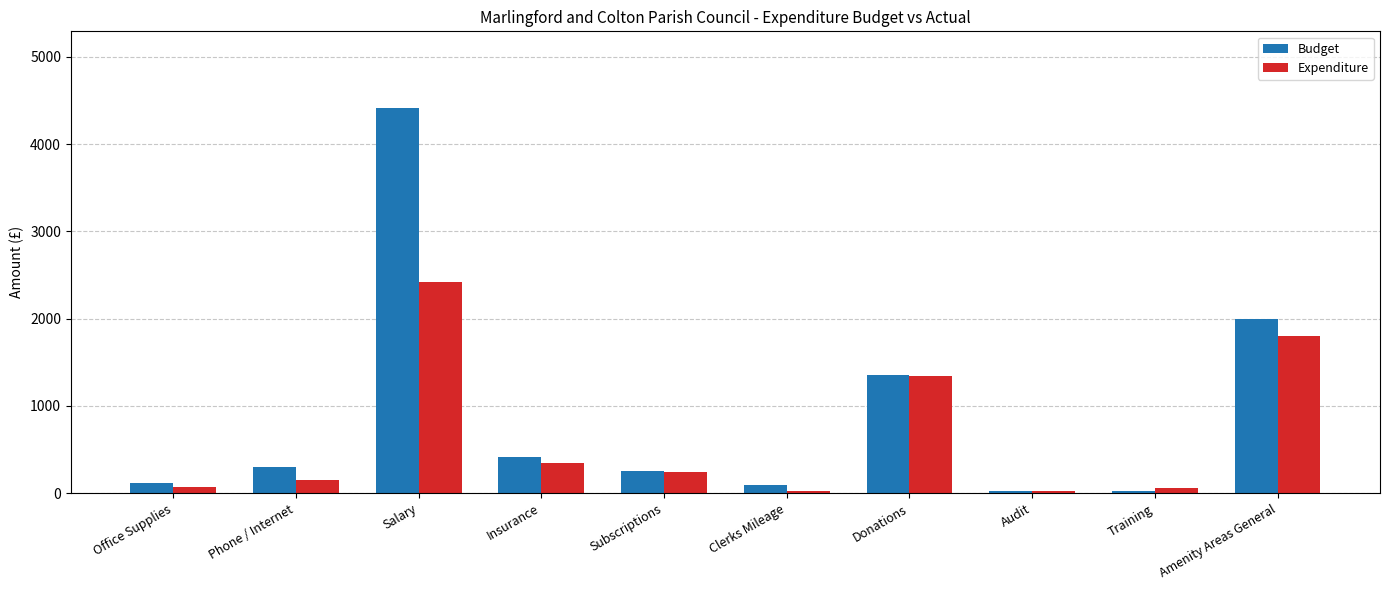

Where is Expenditure nearest to the value 1224?

Donations